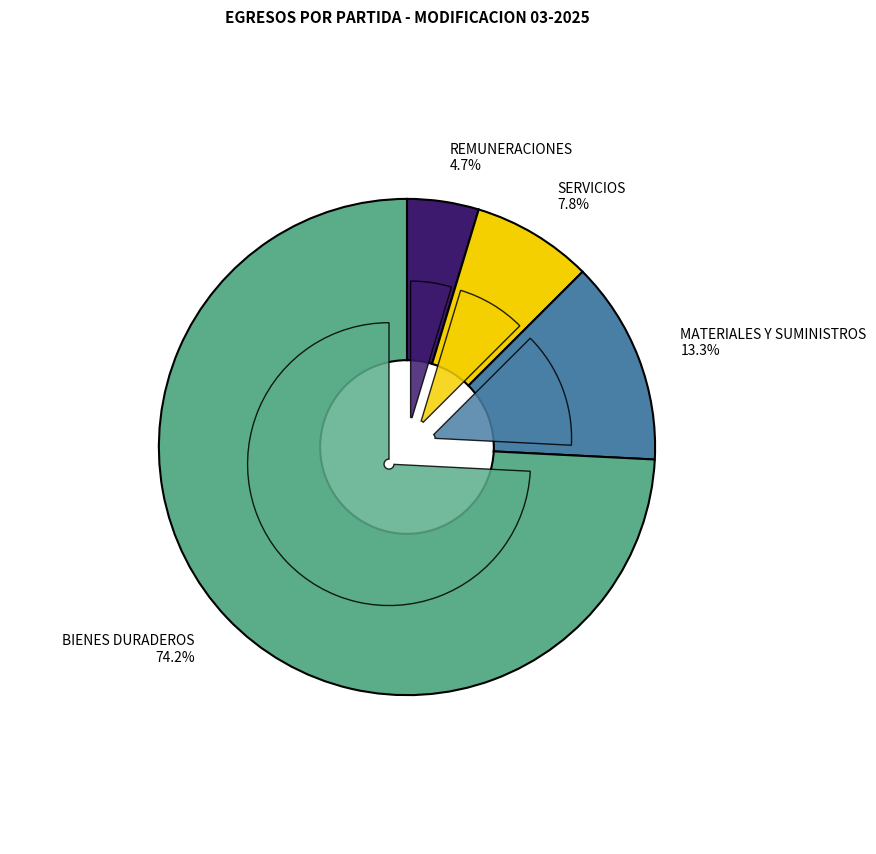

To the nearest percent, what is the combined percentage of MATERIALES Y SUMINISTROS and REMUNERACIONES?

18%